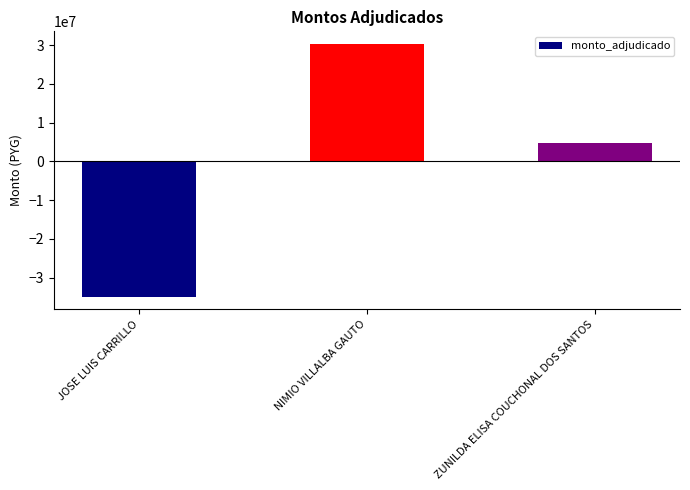

Reading right to left, extract all data points from this chart.

4616561.7	30275061.7	-34891623.3